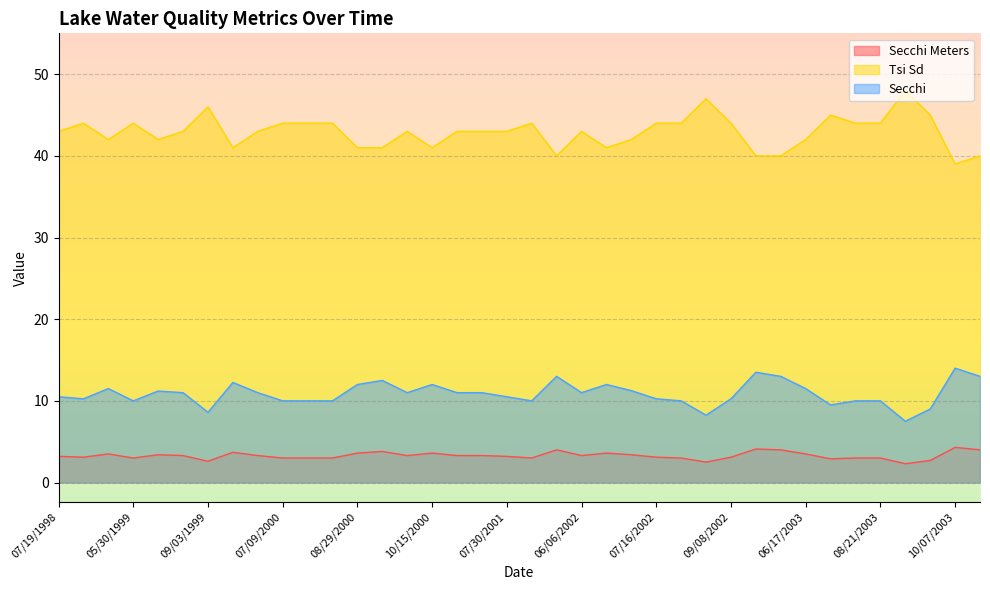

At which label does Tsi Sd reach its peak?

09/06/2003